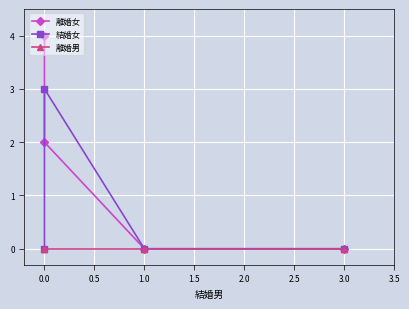

How many lines are shown in the chart?

3